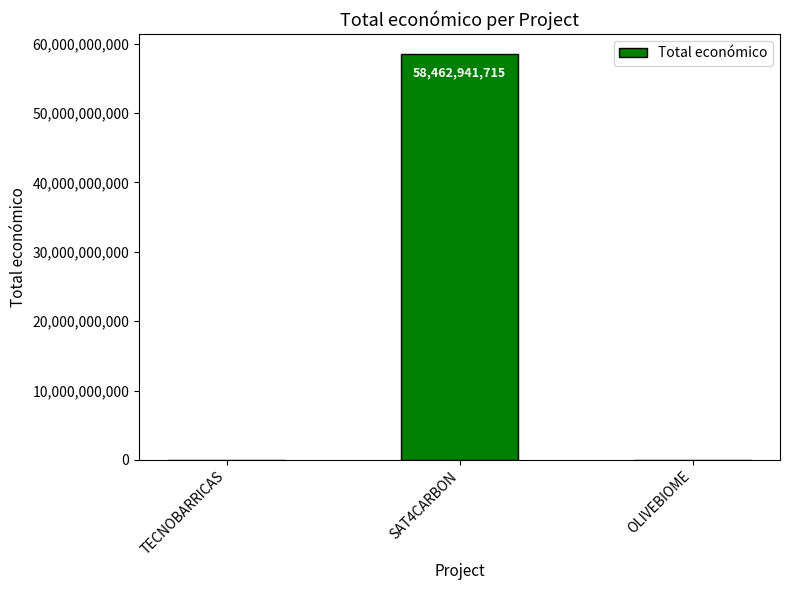

What is the greatest value displayed?

58462941715